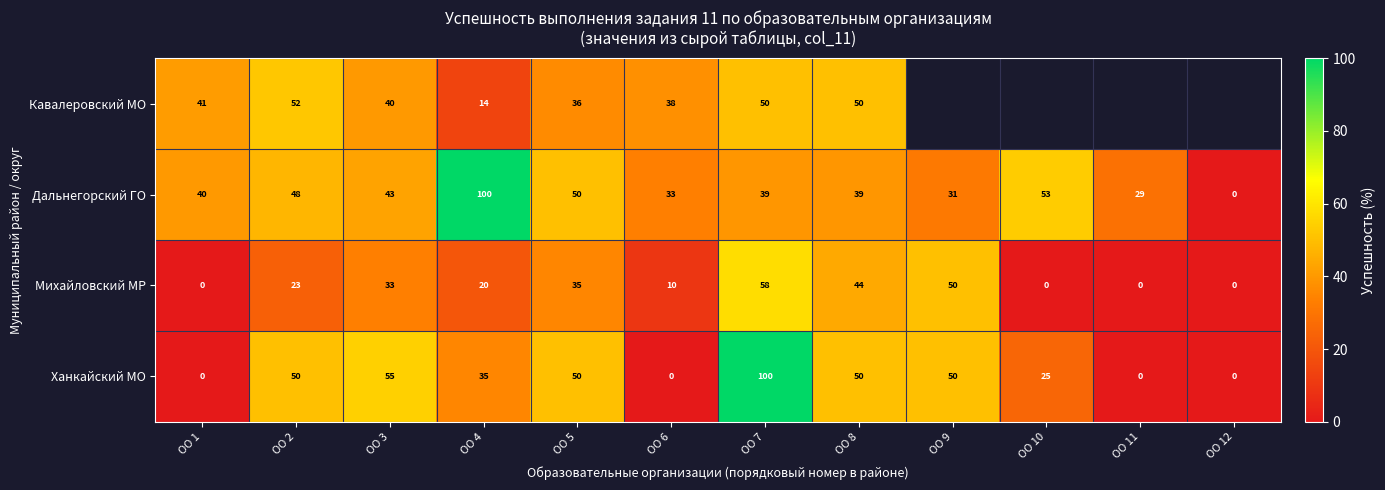

Is the value of Дальнегорский ГО at ОО 1 greater than the value of Михайловский МР at ОО 7?

No